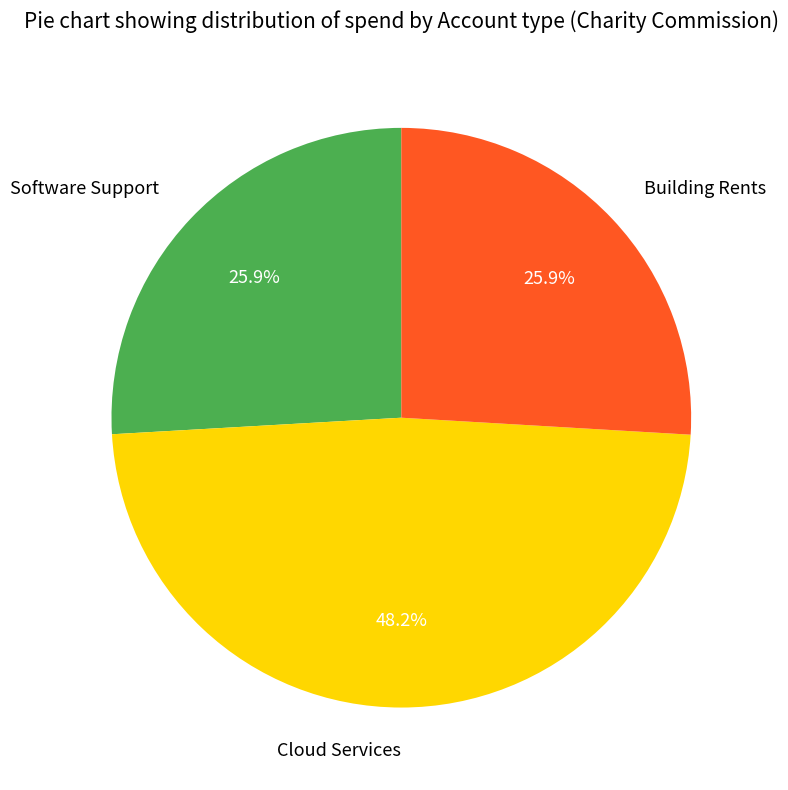

True or false: Building Rents accounts for 26% of the total.

True